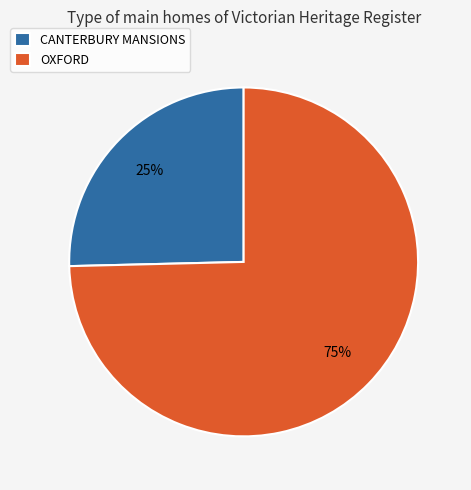

What is the smallest slice in the pie chart?

CANTERBURY MANSIONS